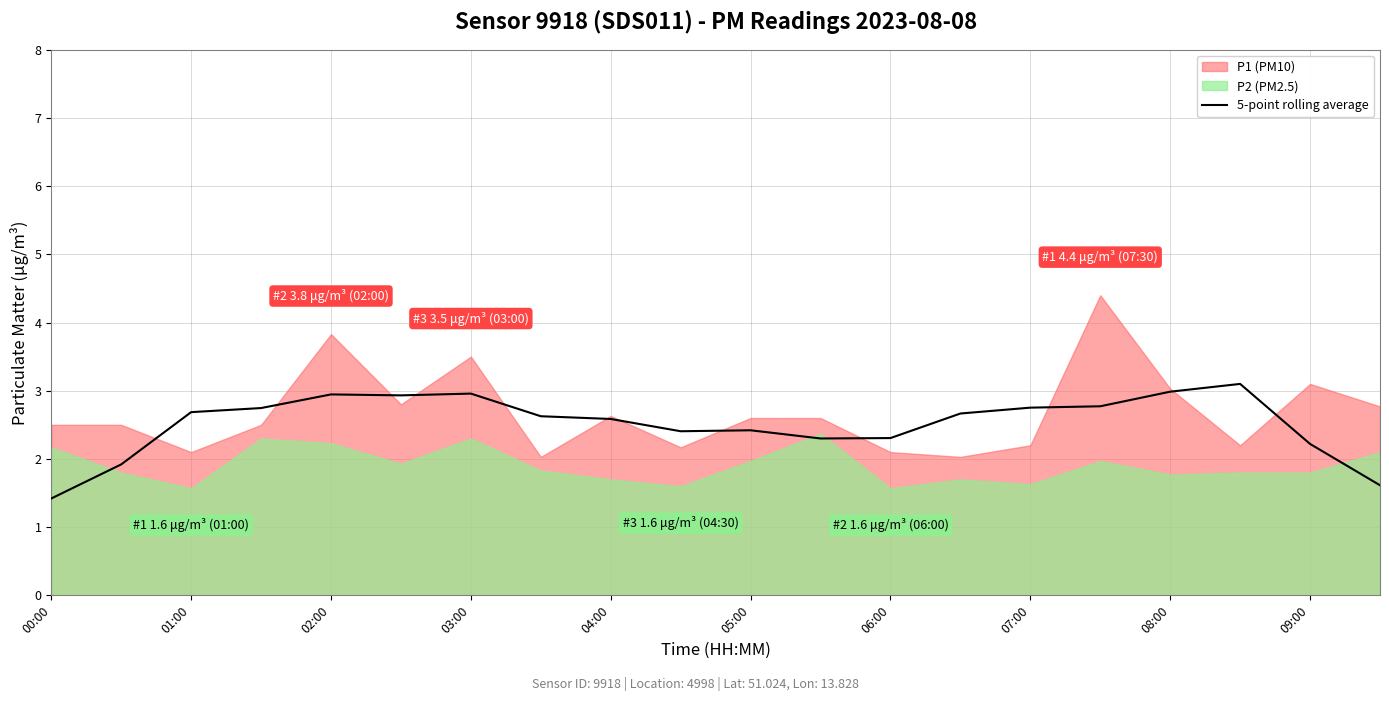

True or false: 5-point rolling average has a value of 1.9 at 00:00.

False